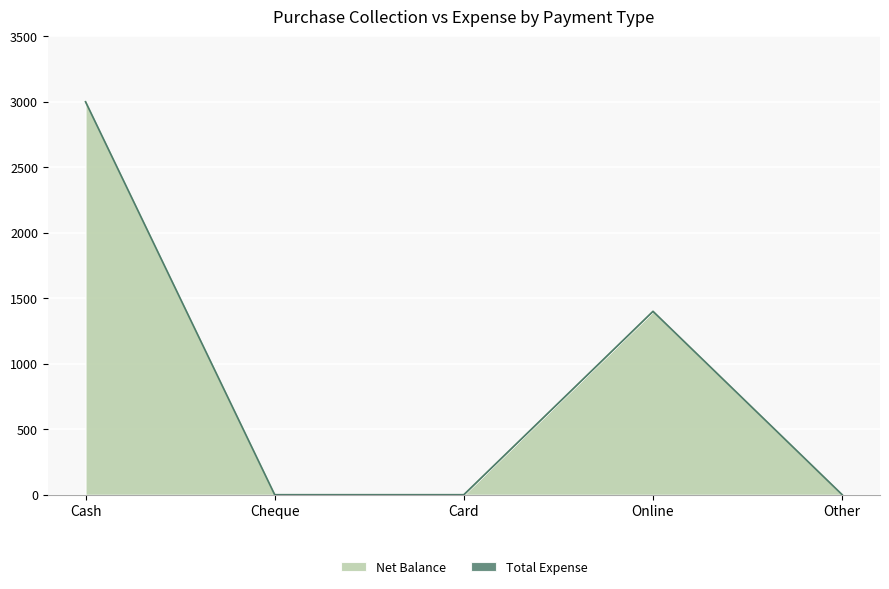

What position from the right is Online?

2